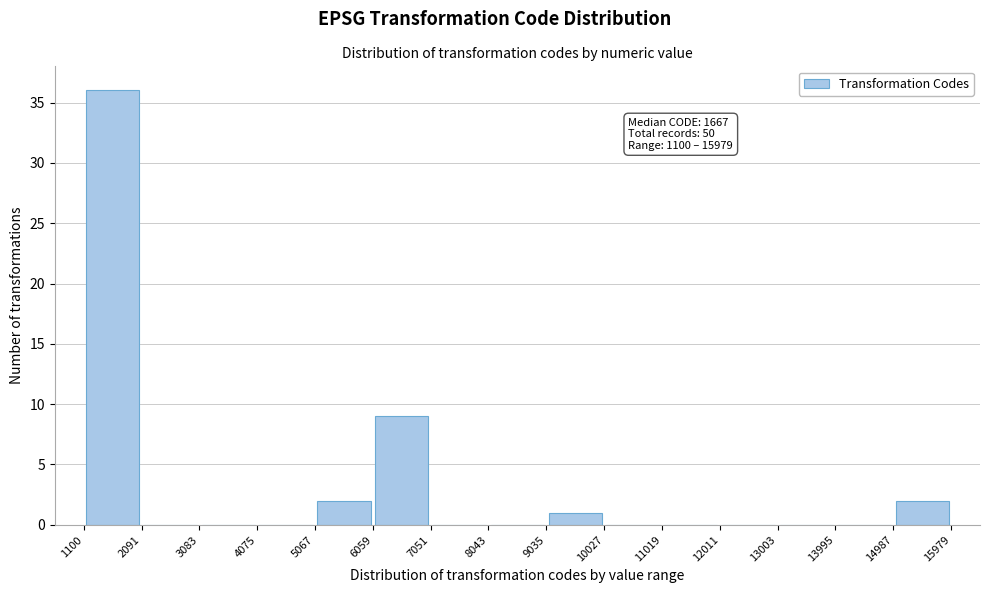

Over which range of the x-axis is the bar tallest?

1100 to 2091